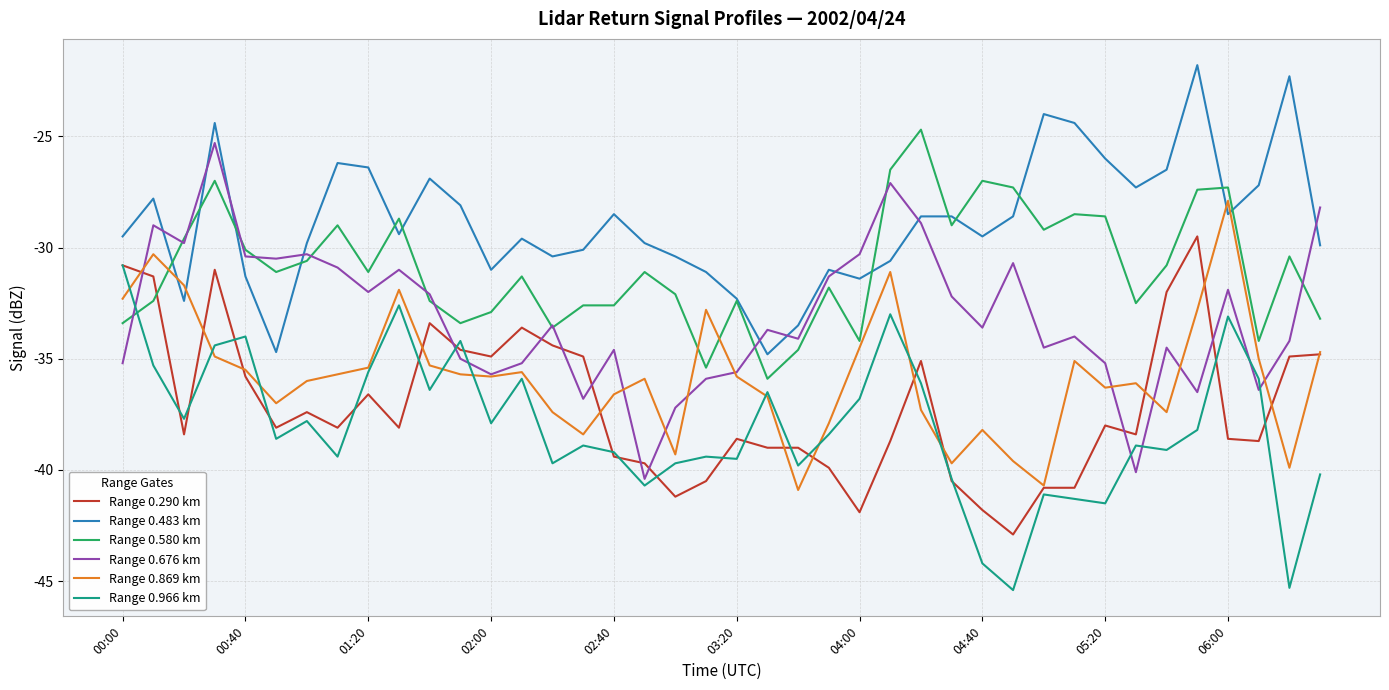

What is the lowest value of the Range 0.483 km series?

-34.8